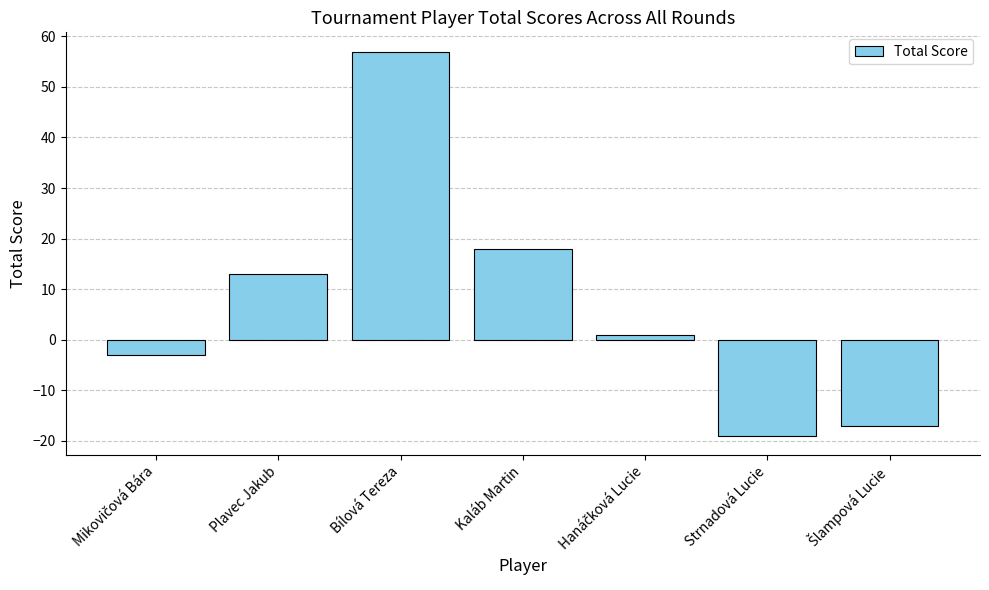

Between Strnadová Lucie and Plavec Jakub, which is larger?

Plavec Jakub